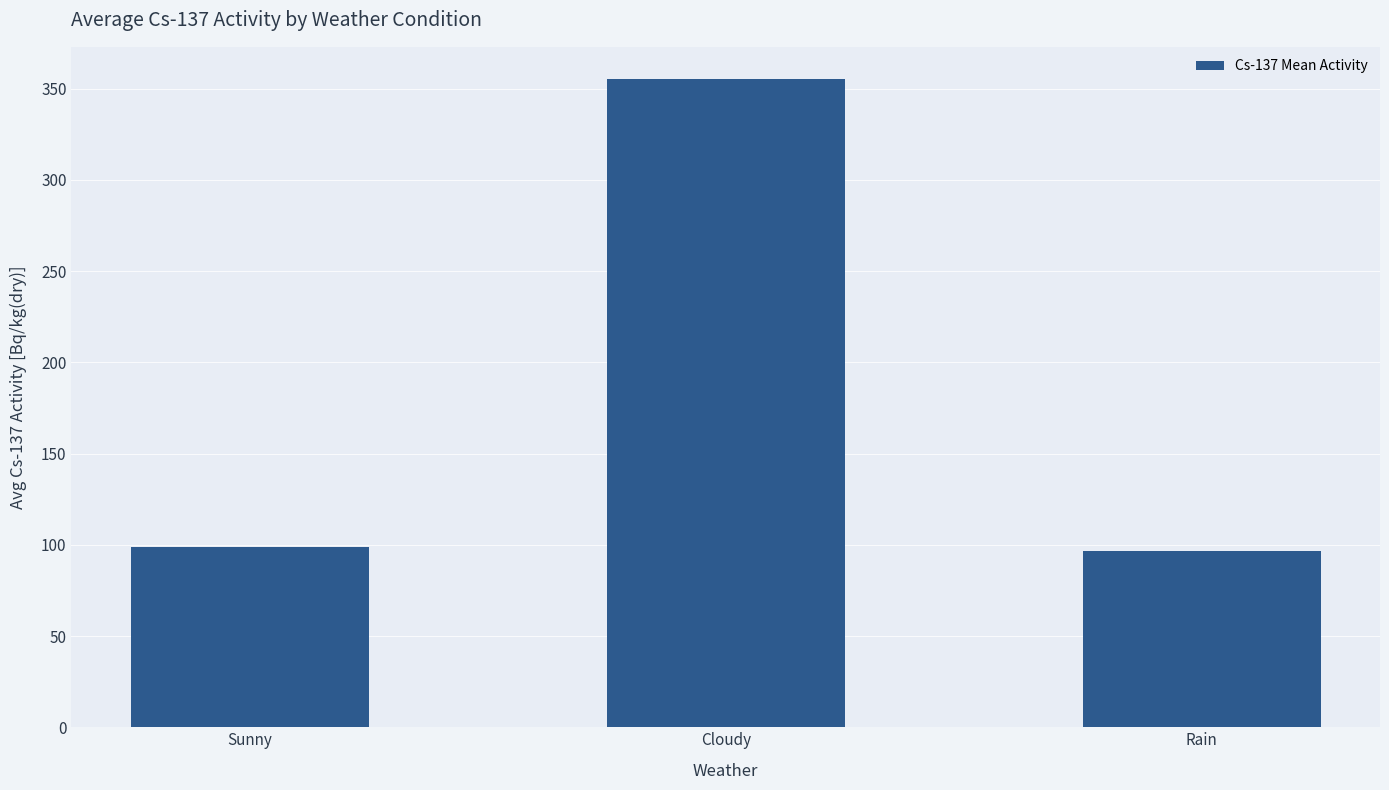

Does the chart contain any negative values?

No